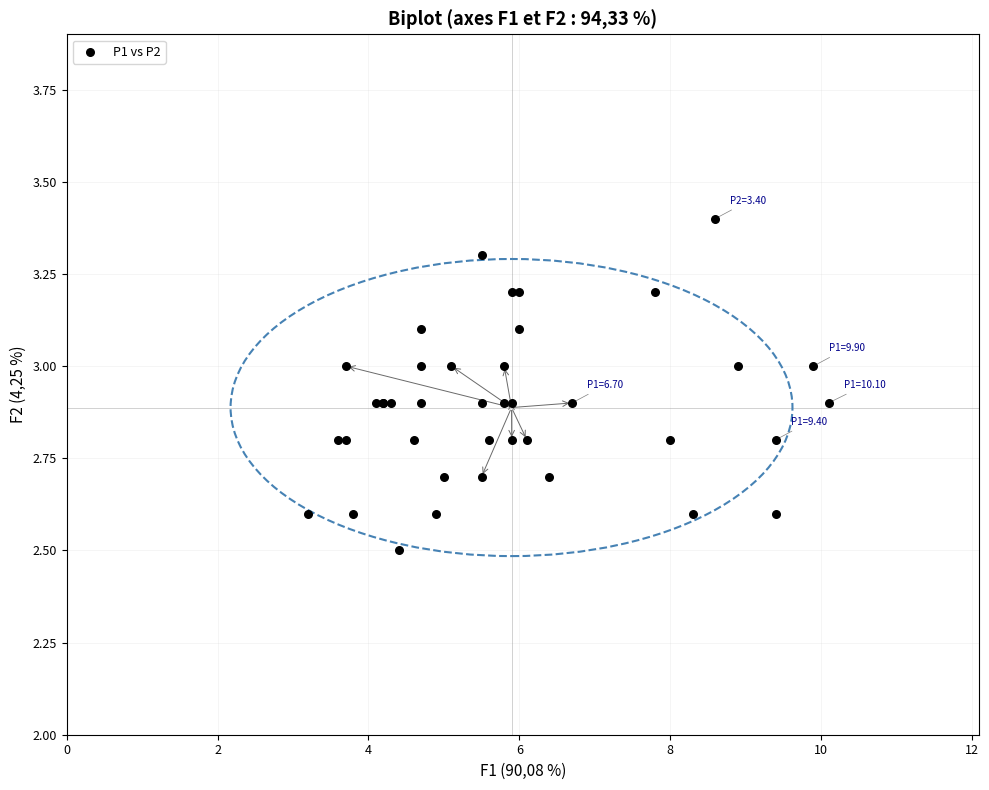

What Y value in the scatter plot is closest to 2?

2.5